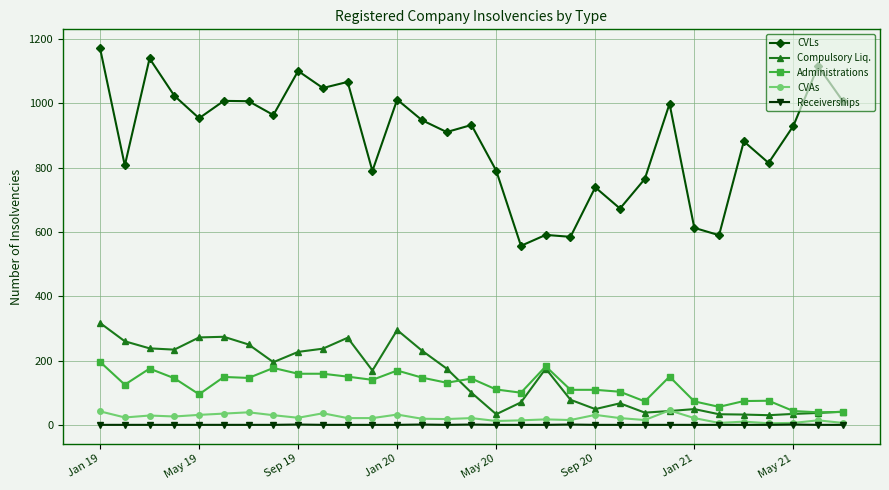

What is the difference between the second highest and second lowest values in the Compulsory Liq. series?

263